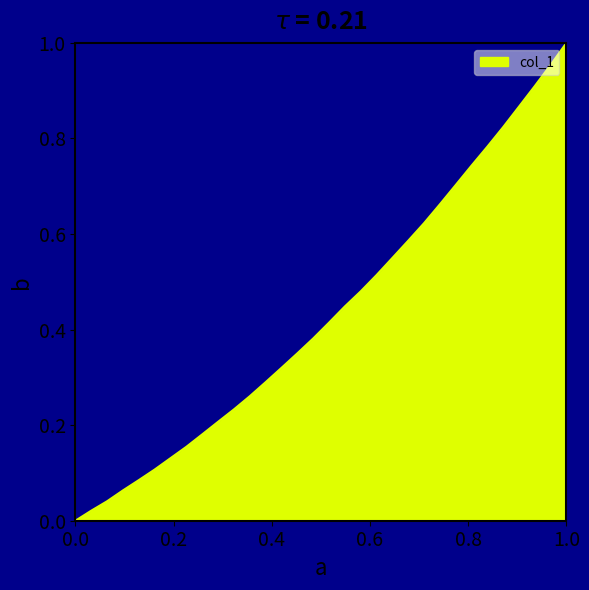

How many positive values are there?

31